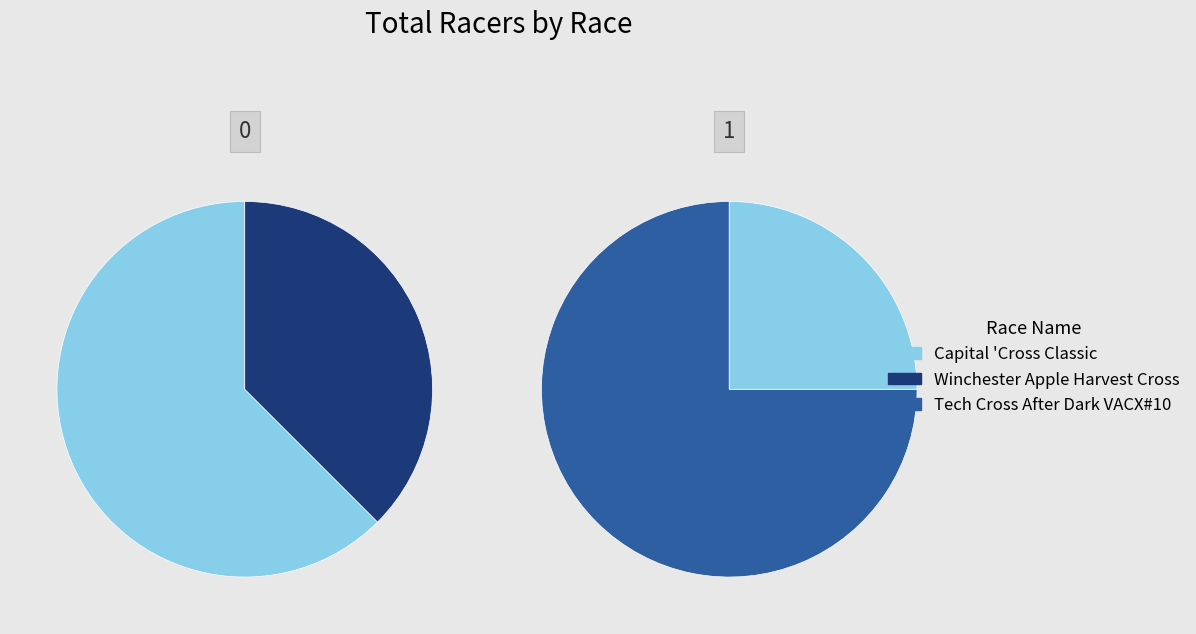

Count the number of slices in the pie.

3